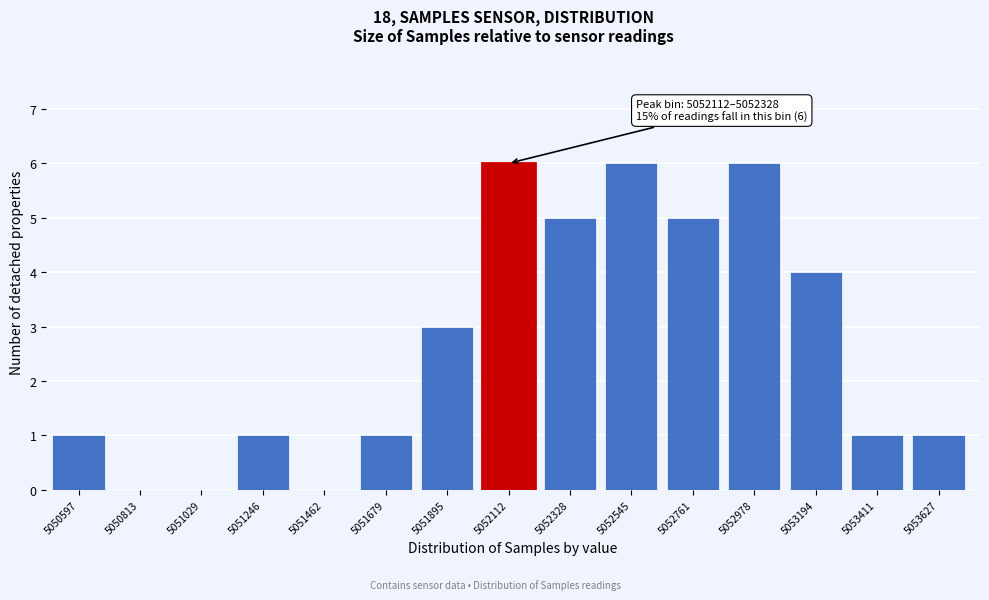

Reading left to right, transcribe all the data shown in this chart.

5050597=1	5050813=0	5051029=0	5051246=1	5051462=0	5051679=1	5051895=3	5052112=6	5052328=5	5052545=6	5052761=5	5052978=6	5053194=4	5053411=1	5053627=1